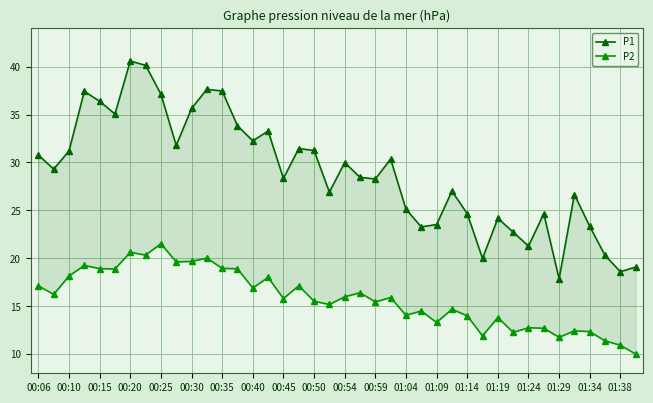

Rank the series at 01:09 from lowest to highest value.

P2, P1